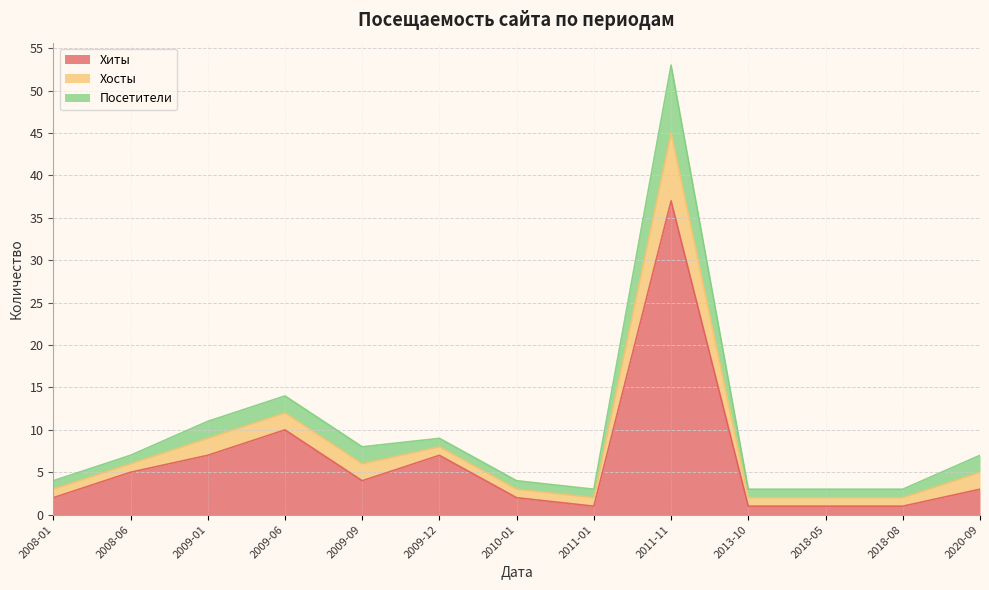

At which label is Хиты closest to 19?

2009-06